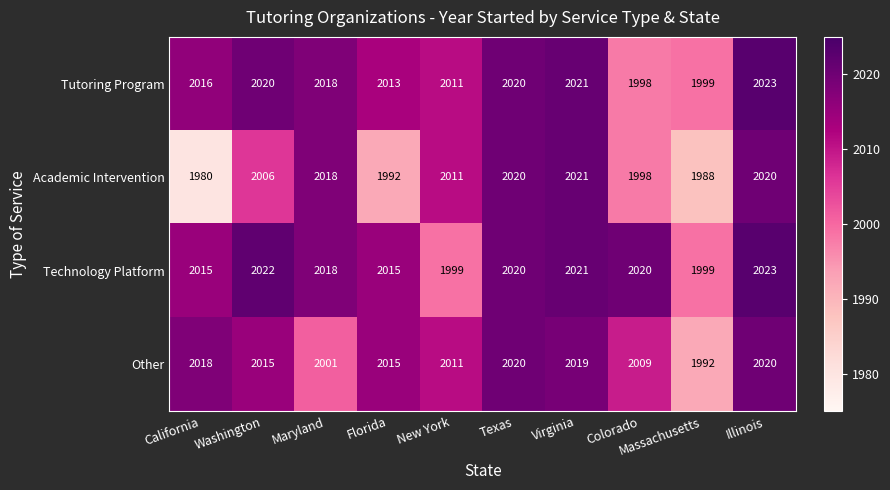

What is the maximum value shown in the chart?

2023